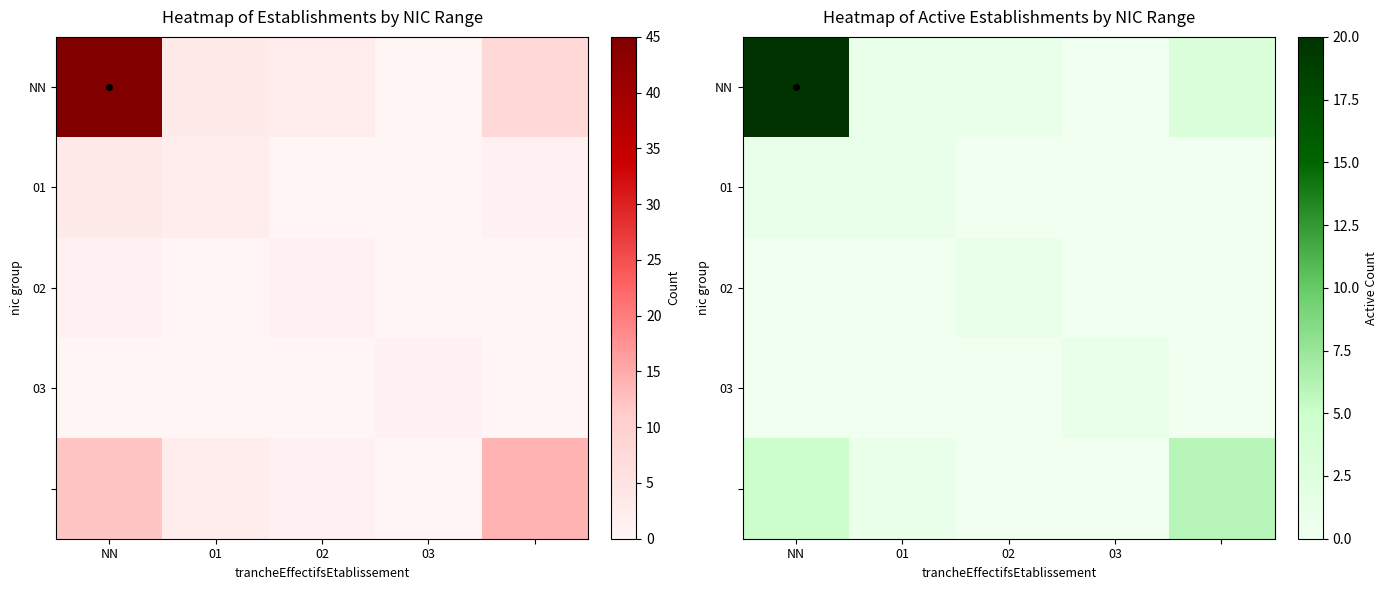

What is the total value across all series at 03?

1